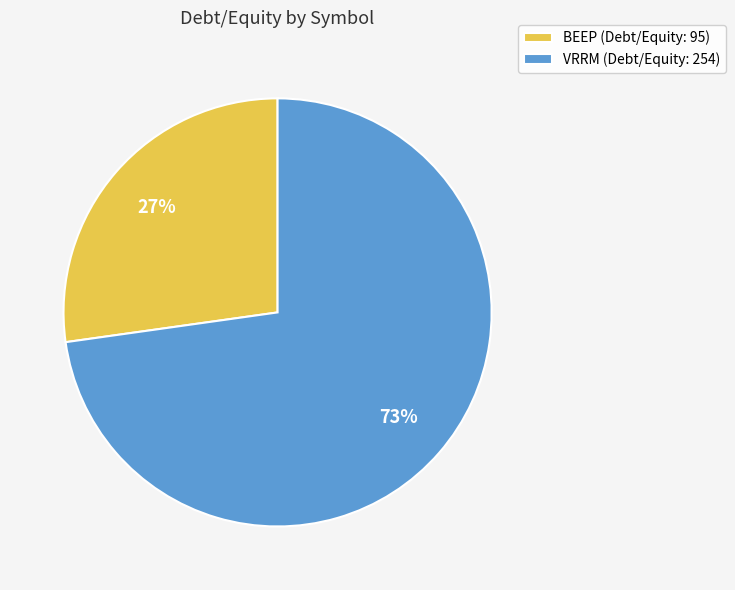

Is the sum of VRRM and BEEP greater than half?

Yes